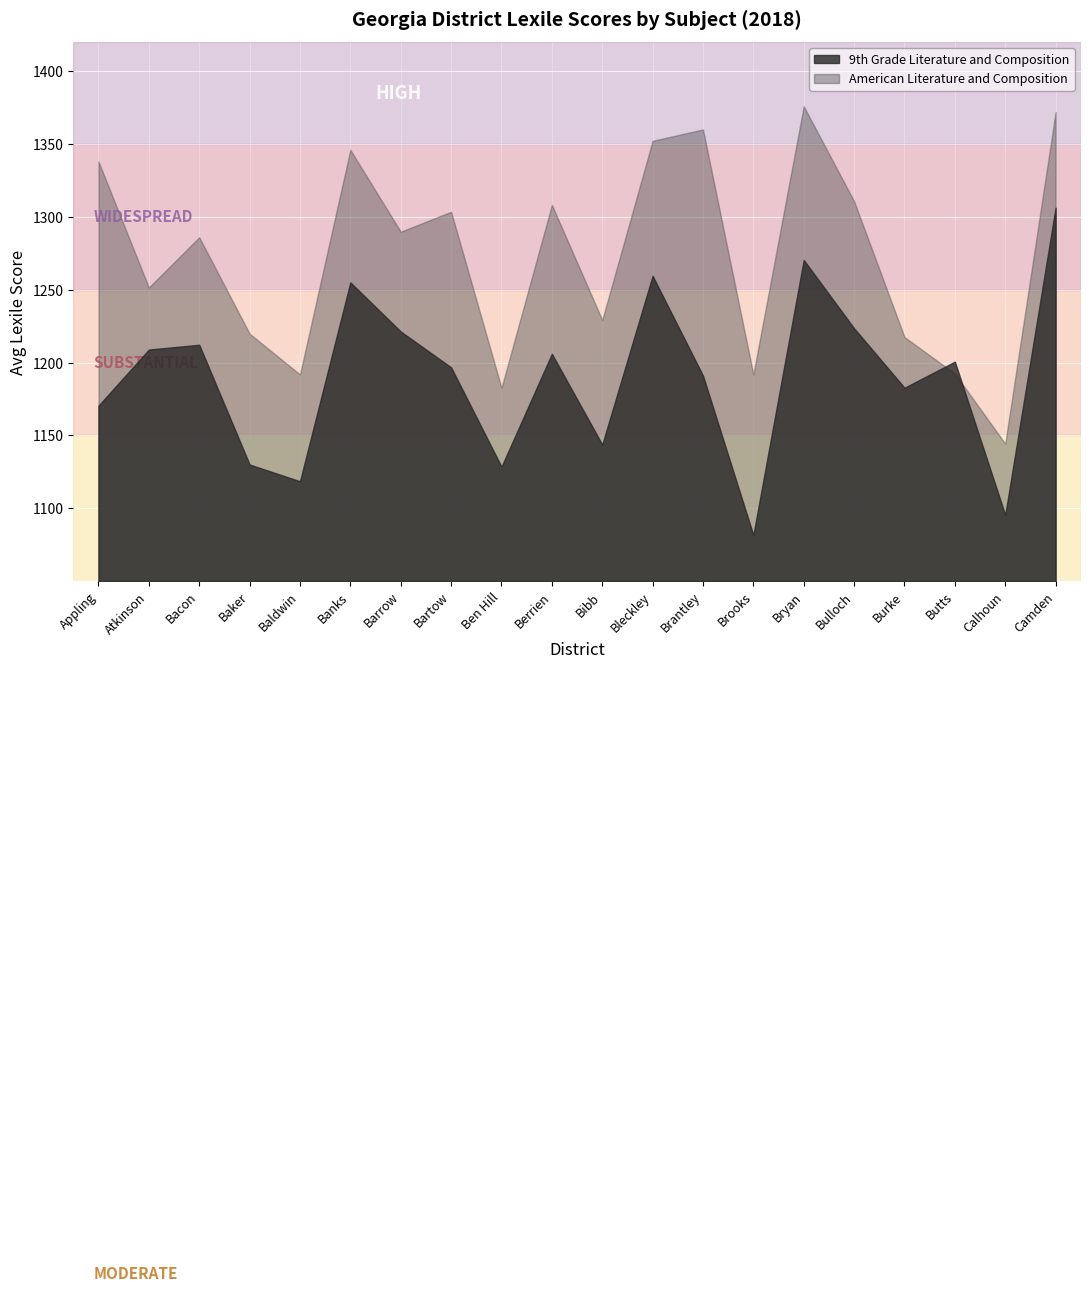

Which series has the largest total across all categories?

American Literature and Composition